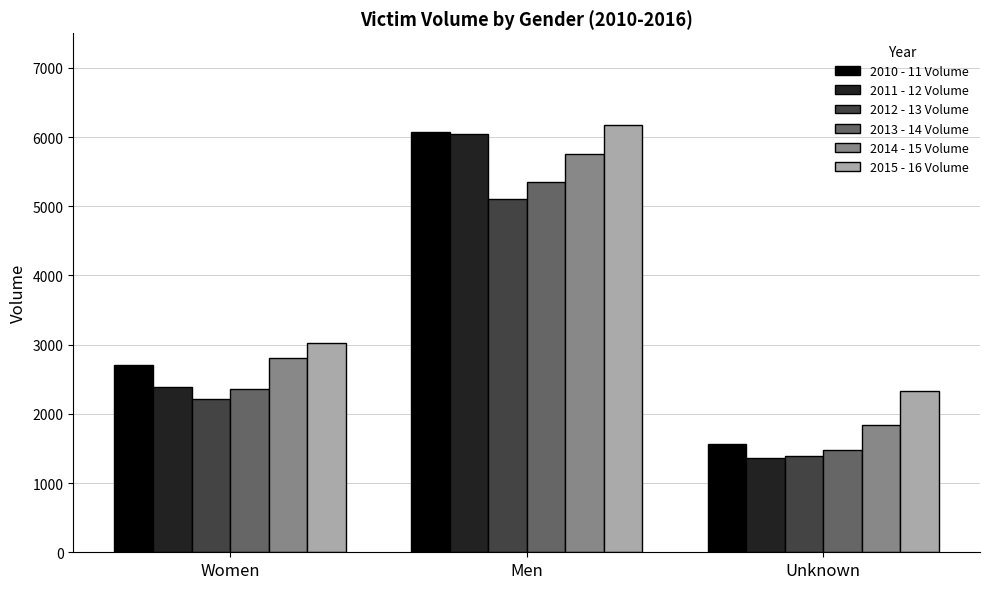

Which series has the largest total across all categories?

2015 - 16 Volume